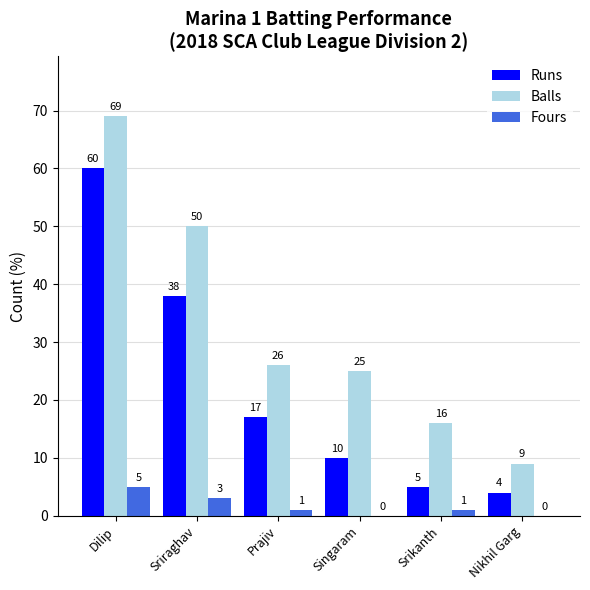

What is the maximum value for Fours?

5